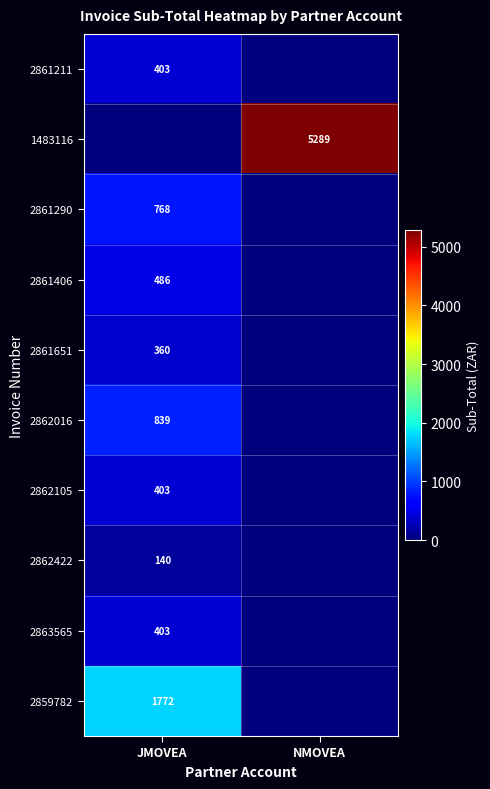

Is the value of 1483116 at NMOVEA greater than the value of 2861651 at JMOVEA?

Yes